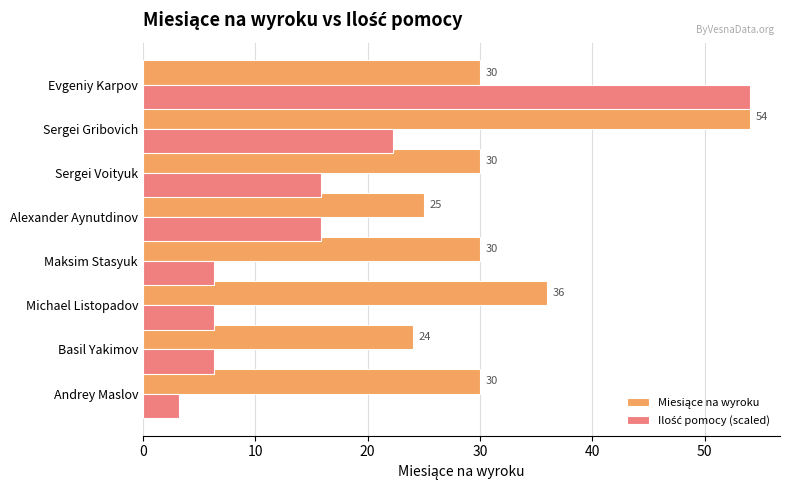

What is the maximum value shown in the chart?

54.0